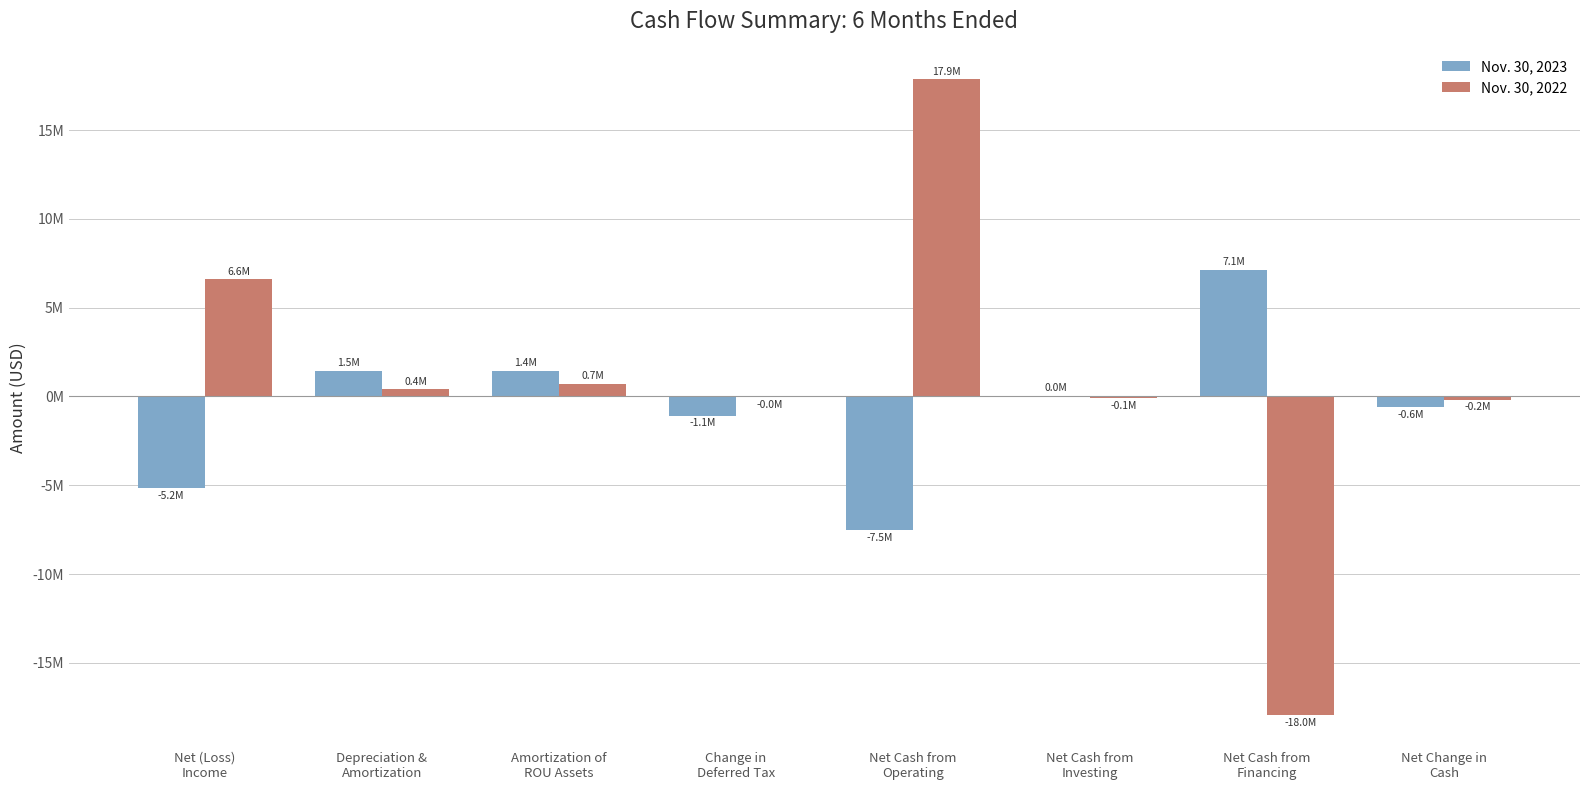

Are the bars grouped side by side (vs. stacked)?

Yes